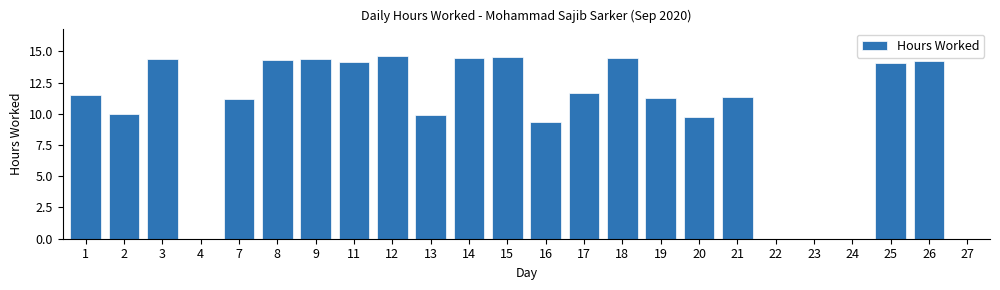

At which label is the value closest to 7?

16